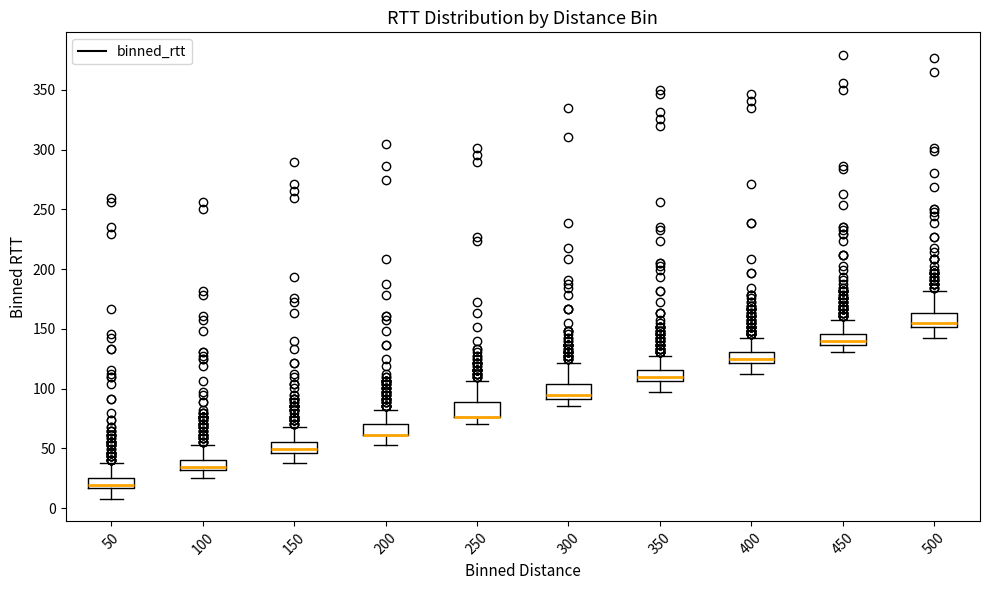

Reading left to right, read every box against the y-axis: the position of its median line, the range the box covers, and the ends of its whiskers. The values are not printed on the chart, so give them approximately, as read against the axis.

50: median 20, box 15 to 25, whiskers 10 to 40
100: median 35, box 30 to 40, whiskers 25 to 55
150: median 50, box 45 to 55, whiskers 40 to 70
200: median 60 (drawn on the box's lower edge), box 60 to 70, whiskers 55 to 85
250: median 75 (drawn on the box's lower edge), box 75 to 90, whiskers 70 to 105
300: median 95, box 90 to 105, whiskers 85 to 120
350: median 110, box 105 to 115, whiskers 100 to 130
400: median 125, box 120 to 130, whiskers 115 to 145
450: median 140, box 135 to 145, whiskers 130 to 160
500: median 155, box 150 to 165, whiskers 145 to 180